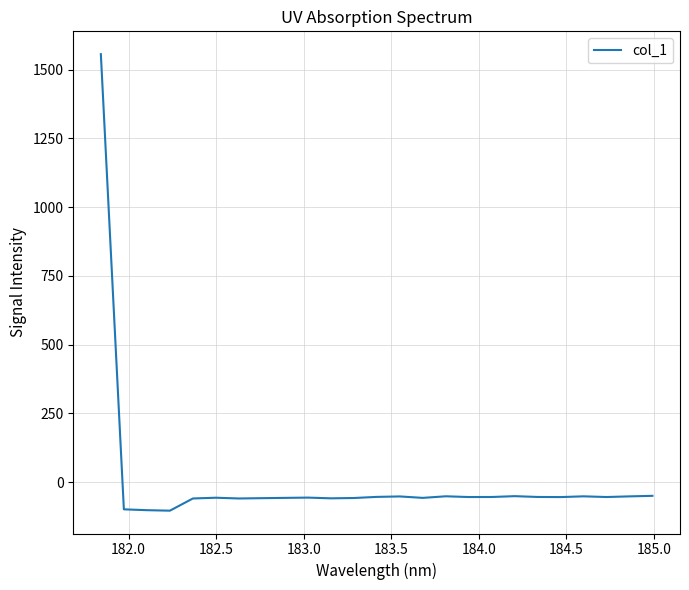

What is the maximum value shown in the chart?

1556.5